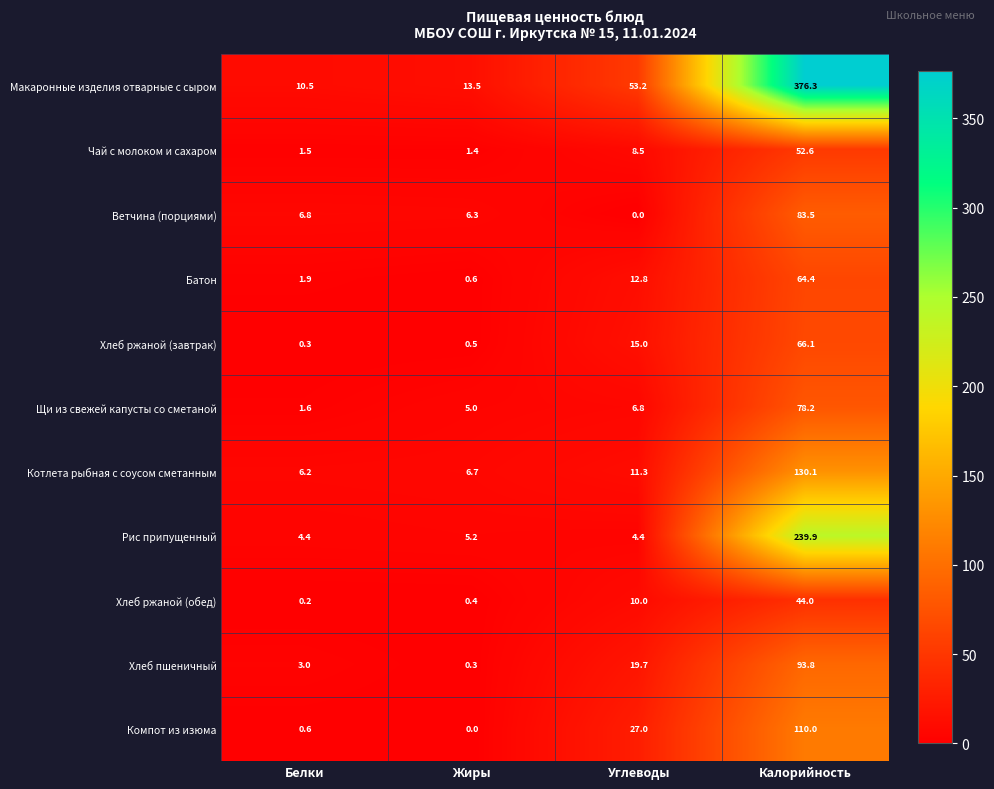

The Хлеб пшеничный series shows 19.7 at Углеводы. True or false?

True